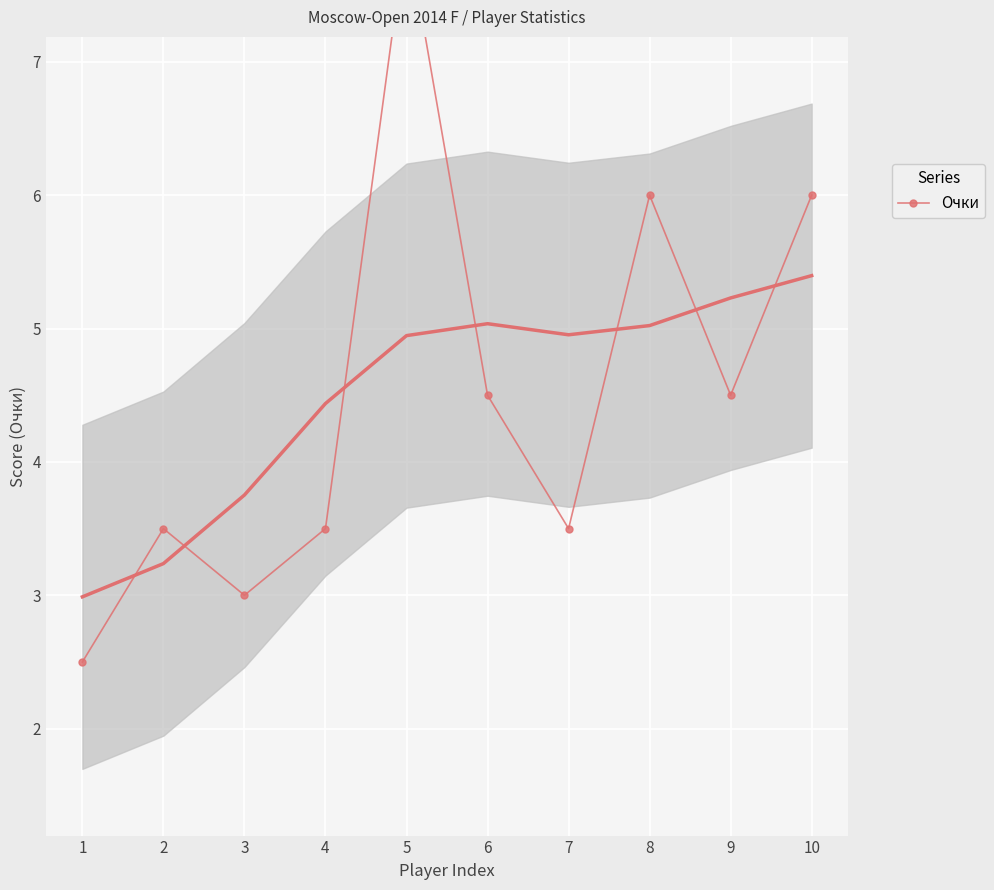

Approximately how many times larger is the value at 6 compared to 2?

1.3